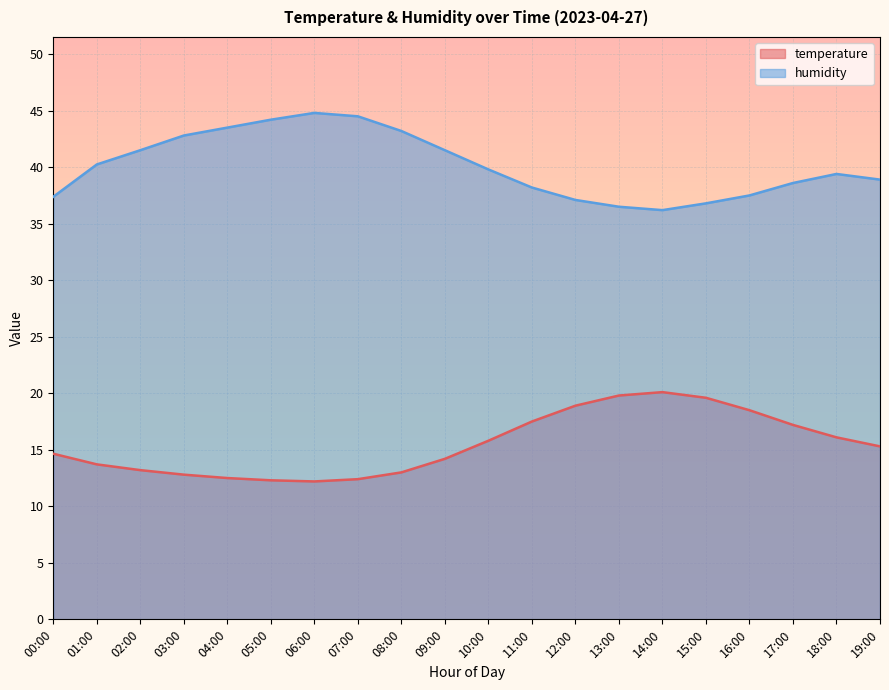

Is it true that humidity equals 16.8 at 06:00?

False